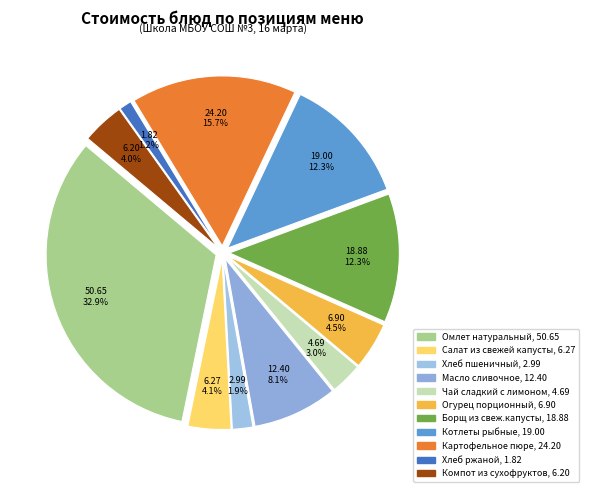

Which category has the biggest portion of the pie?

Омлет натуральный